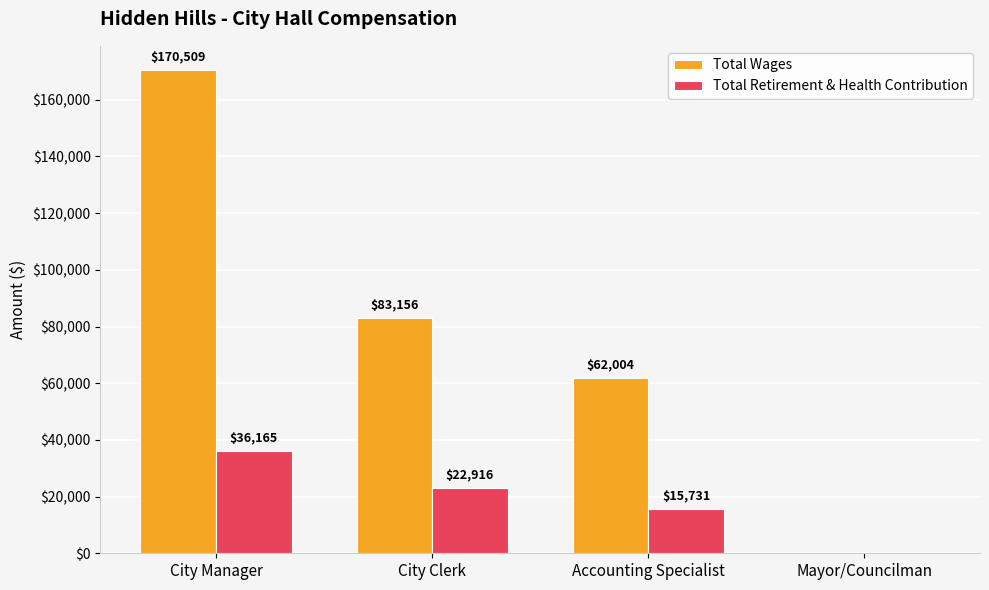

Which category has the highest value across all series?

City Manager